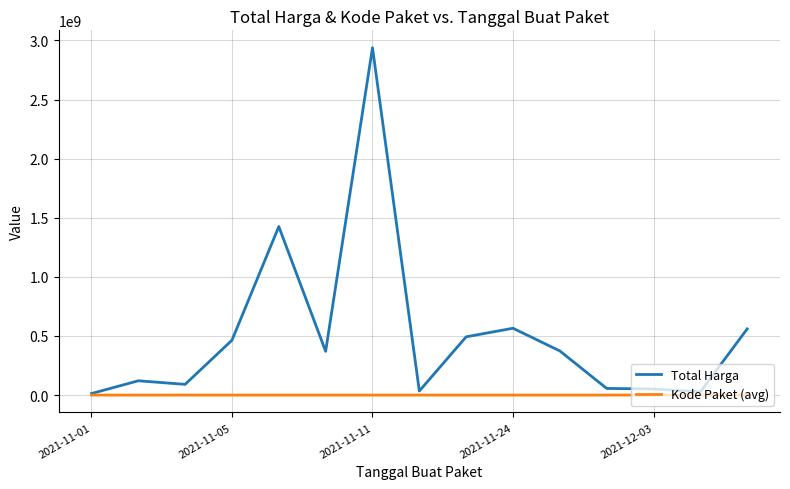

Which series has the largest total across all categories?

Total Harga